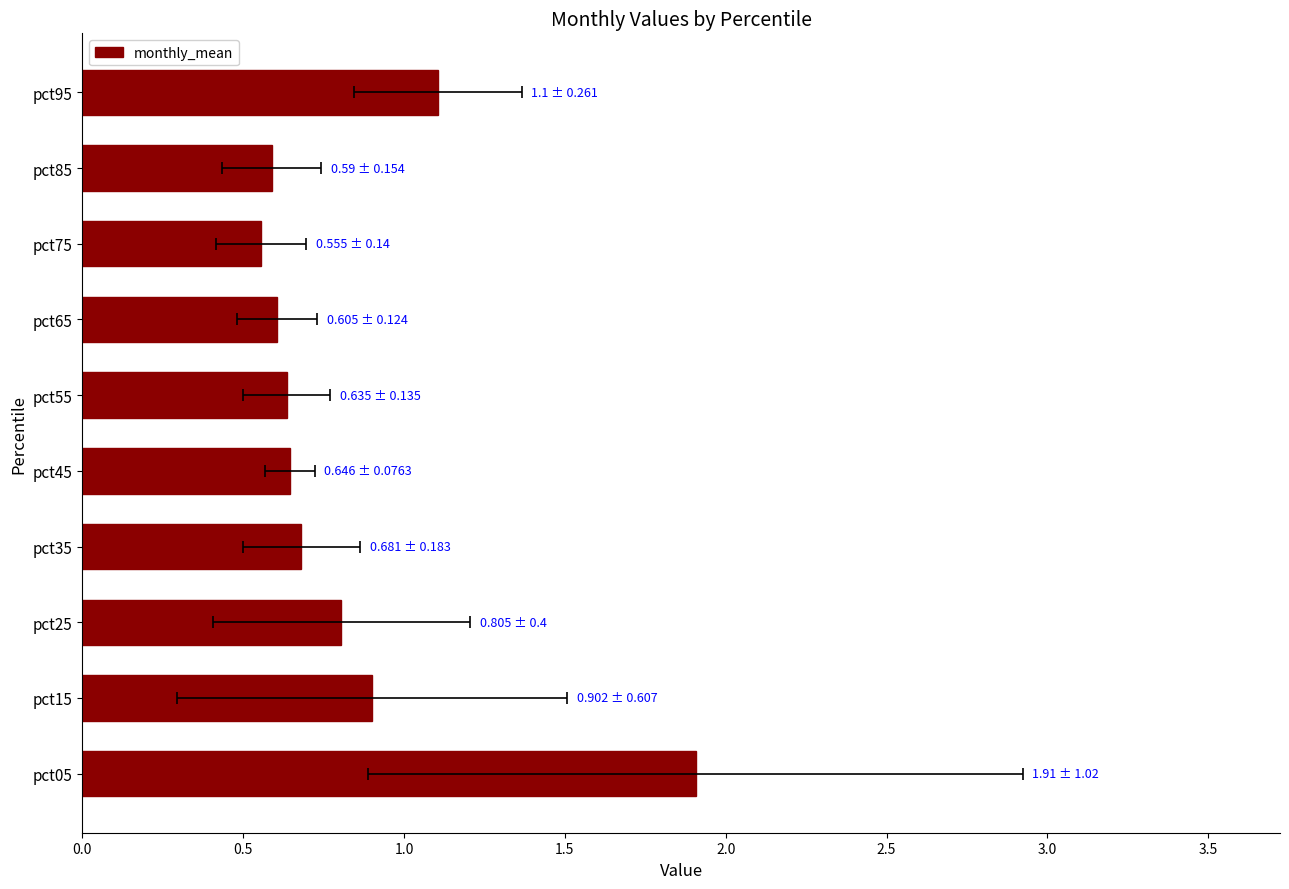

Count the number of data series in this chart.

1